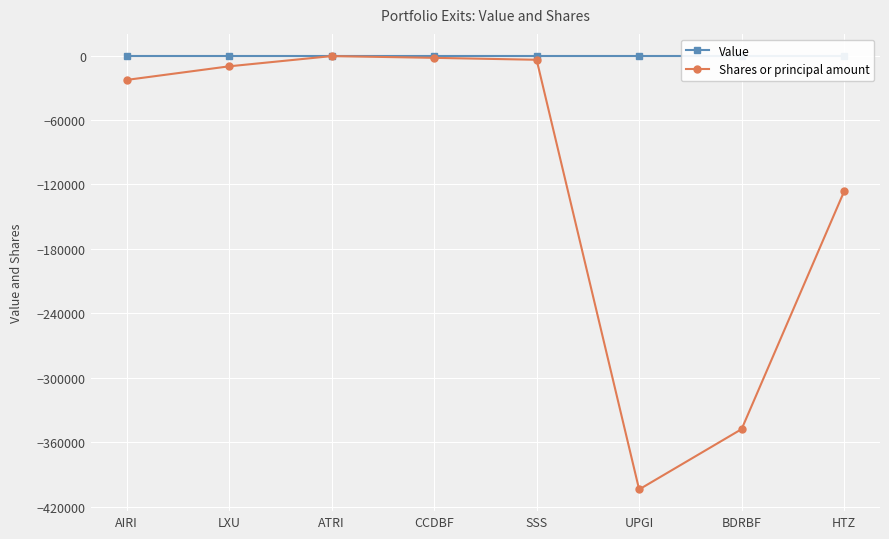

What is the sum of all Shares or principal amount values?

-917637